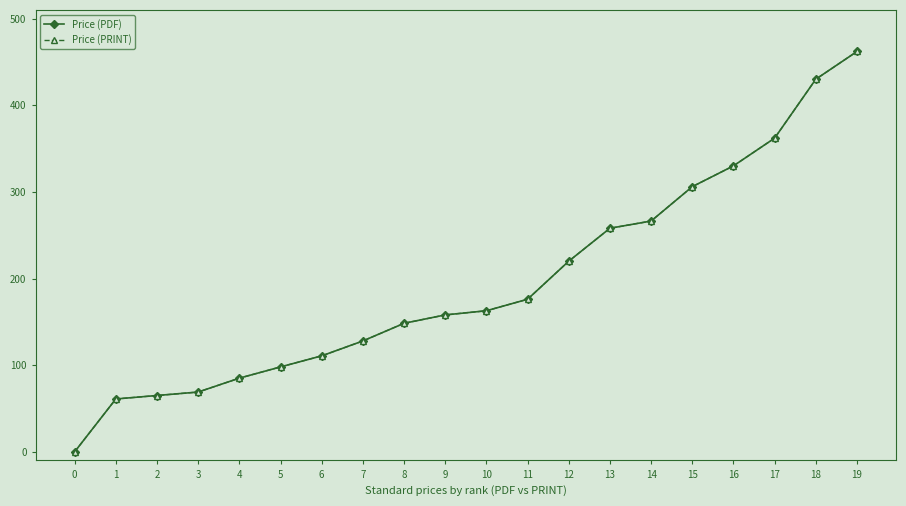

How many values in the Price (PRINT) series exceed 162?

10